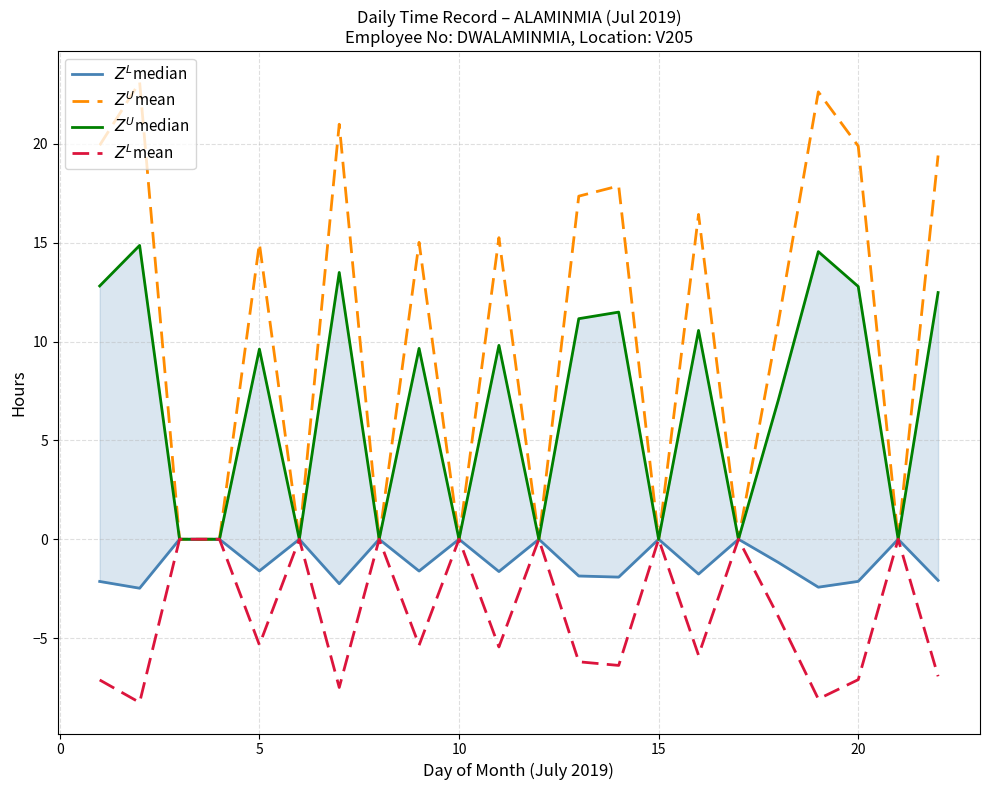

Reading left to right, transcribe all the data shown in this chart.

$Z^L$median: -2.1	-2.5	-0.0	-0.0	-1.6	-0.0	-2.2	-0.0	-1.6	-0.0	-1.6	-0.0	-1.9	-1.9	-0.0	-1.8	-0.0	-1.2	-2.4	-2.1	-0.0	-2.1
$Z^U$mean: 19.9	23.1	0.0	0.0	15.0	0.0	21.0	0.0	15.0	0.0	15.3	0.0	17.4	17.9	0.0	16.4	0.0	11.0	22.6	19.9	0.0	19.4
$Z^U$median: 12.8	14.9	0.0	0.0	9.6	0.0	13.5	0.0	9.7	0.0	9.8	0.0	11.2	11.5	0.0	10.6	0.0	7.1	14.6	12.8	0.0	12.5
$Z^L$mean: -7.1	-8.3	-0.0	-0.0	-5.3	-0.0	-7.5	-0.0	-5.4	-0.0	-5.5	-0.0	-6.2	-6.4	-0.0	-5.9	-0.0	-3.9	-8.1	-7.1	-0.0	-6.9